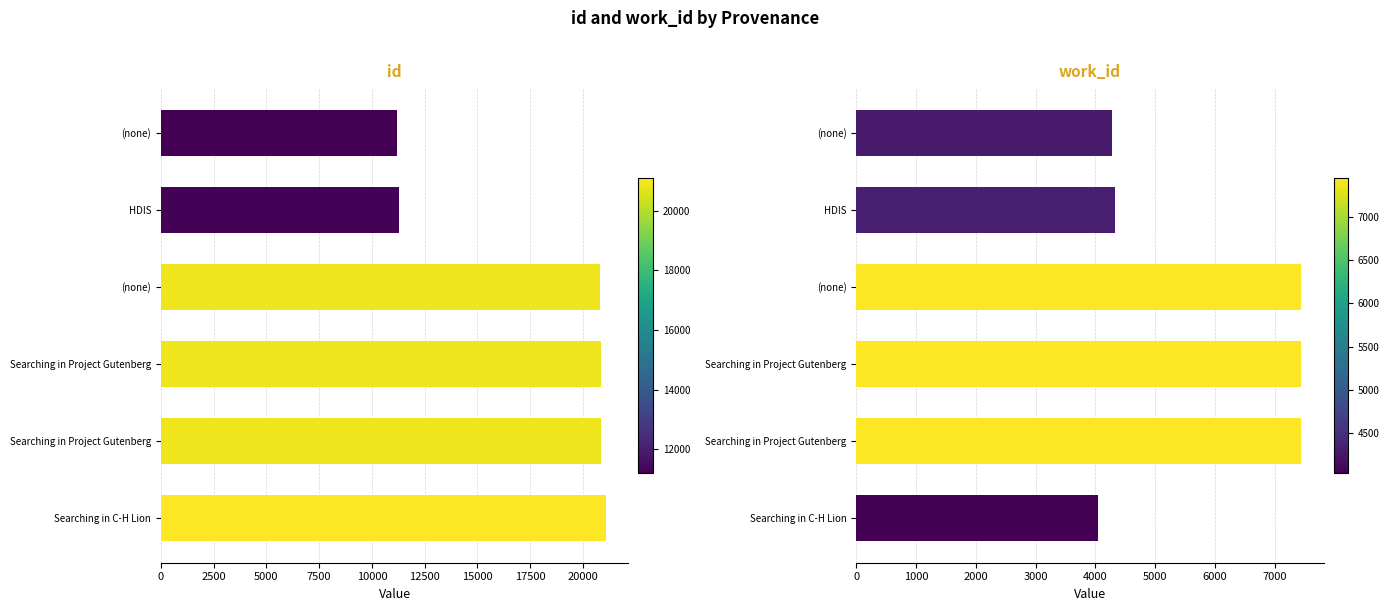

Reading left to right, list all the values displayed in this chart.

id: 11204	11280	20832	20835	20836	21102
work_id: 4279	4323	7447	7447	7447	4040